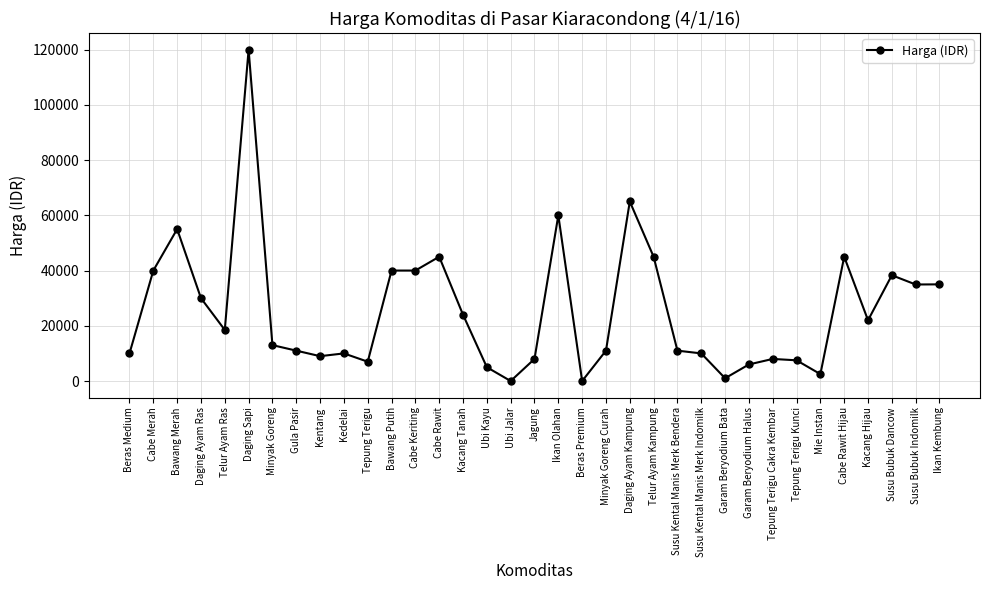

What is the average value?

25364